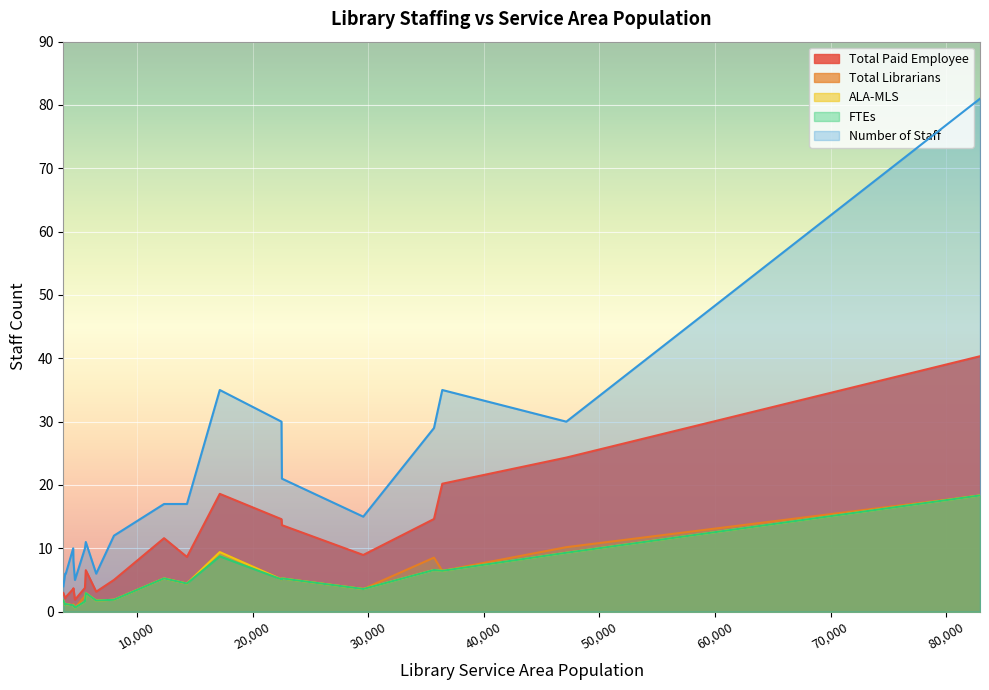

Is the value of ALA-MLS at 3778 greater than the value of FTEs at 22529?

No